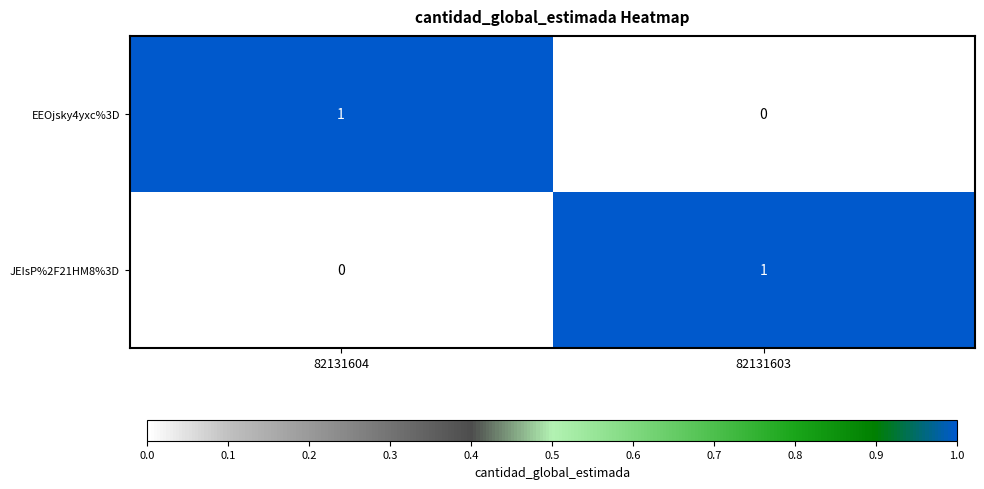

Where is JEIsP%2F21HM8%3D nearest to the value 0?

82131604